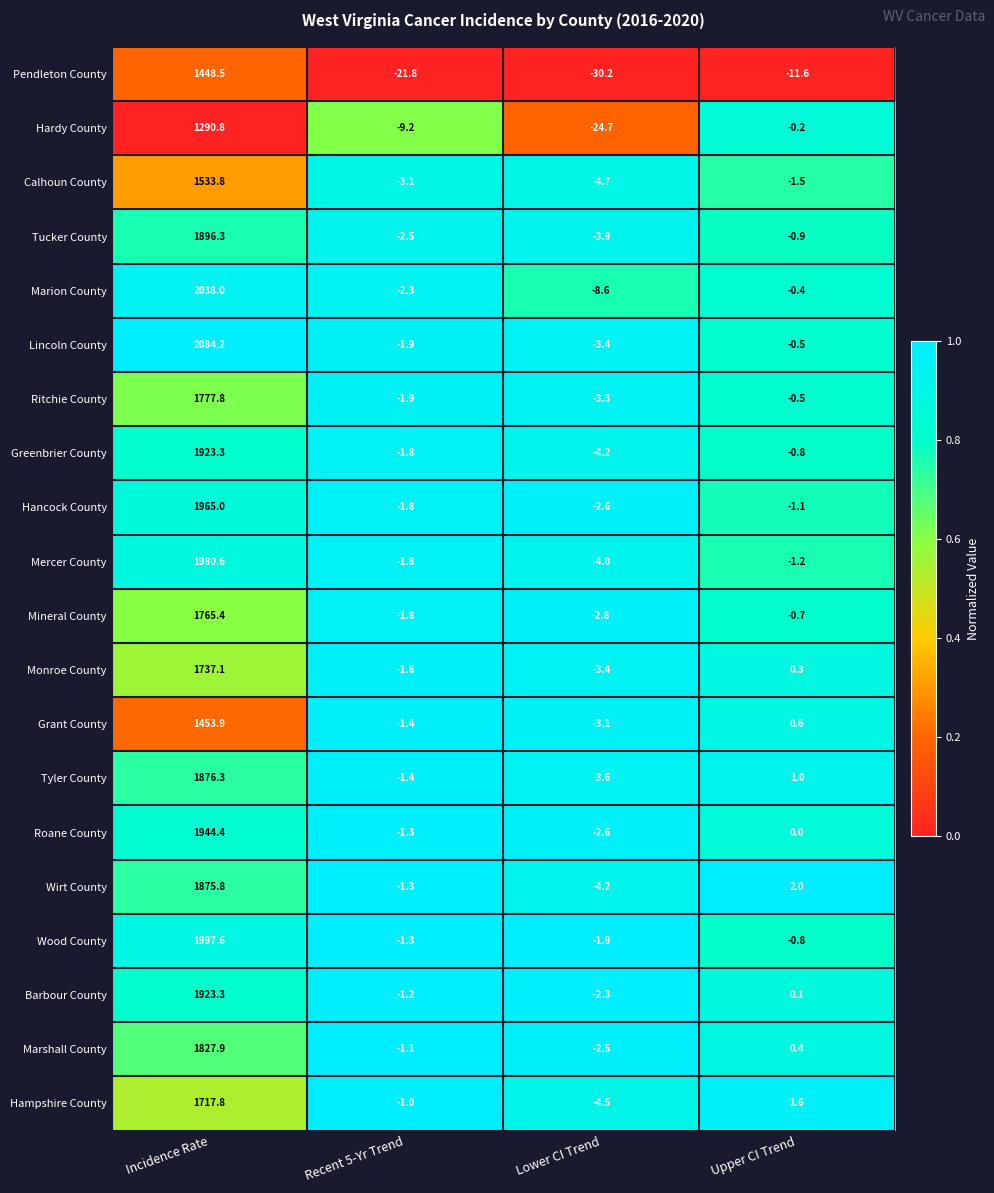

At which category is the sum across all series the highest?

Incidence Rate